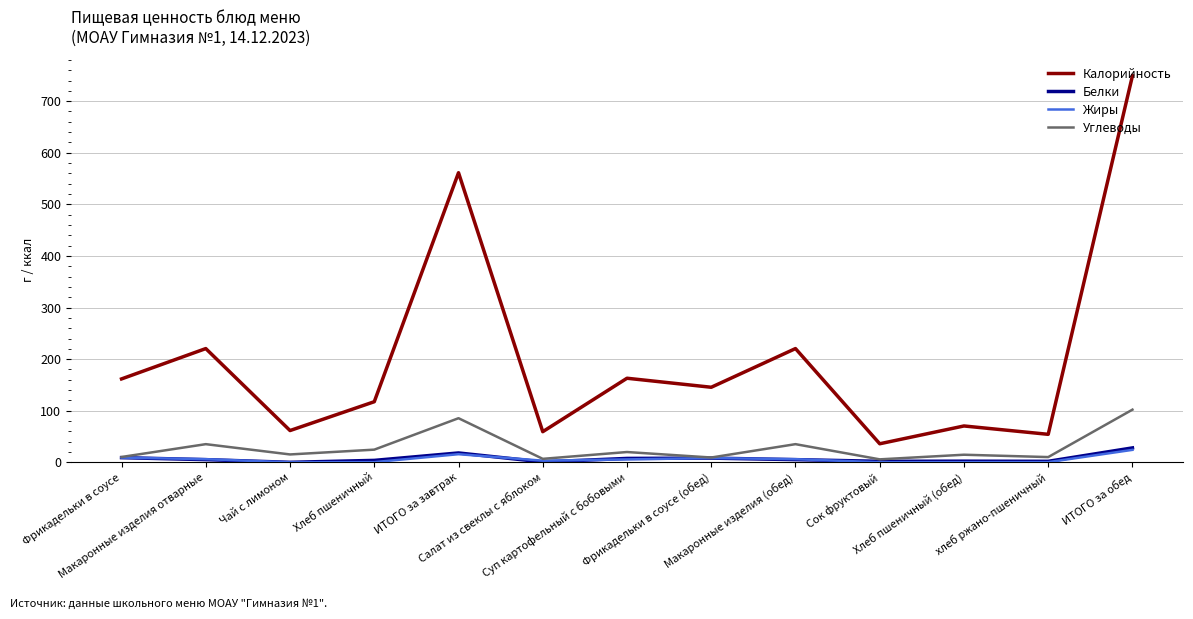

What is the spread (max minus min) of values at хлеб ржано-пшеничный?

53.9